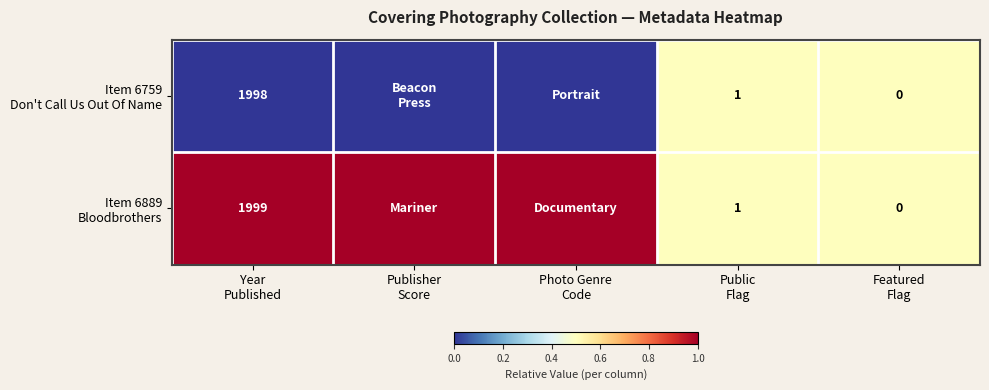

The Item 6889 Bloodbrothers series shows 0.5 at Featured Flag. True or false?

True